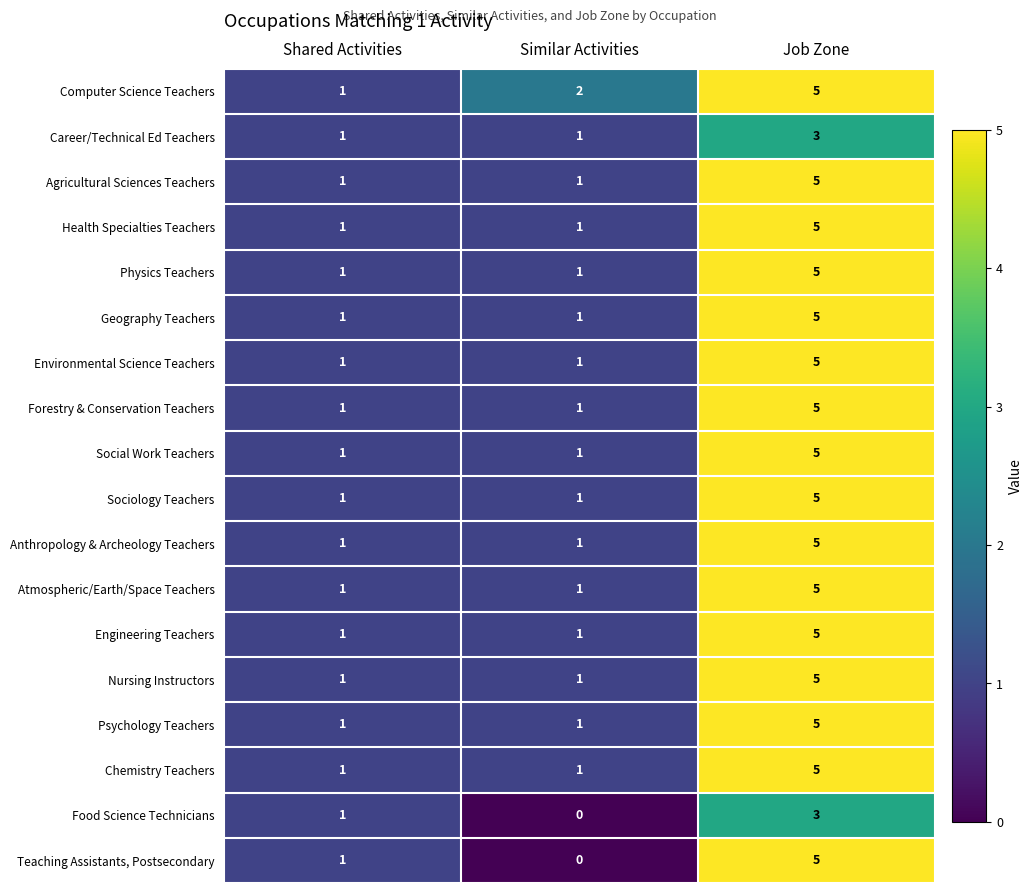

True or false: Agricultural Sciences Teachers has a value of 1 at Similar Activities.

True